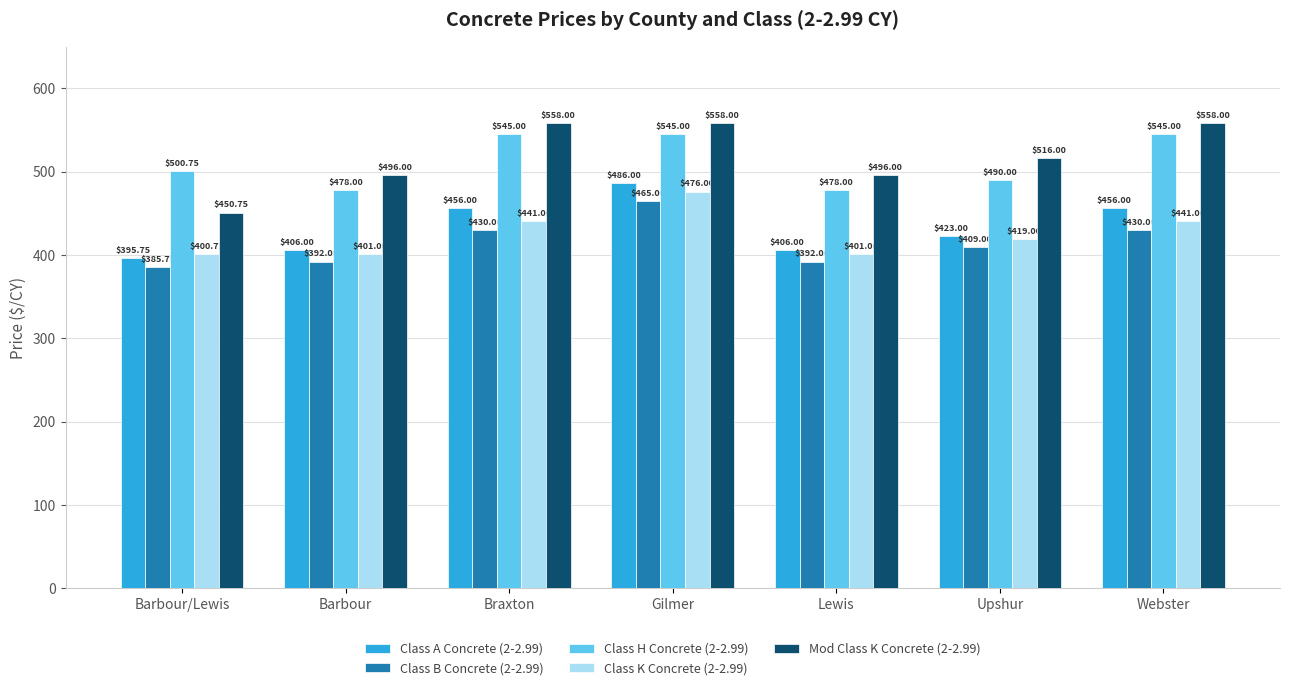

What is the approximate value of Class A Concrete (2-2.99) at Lewis?

406.0